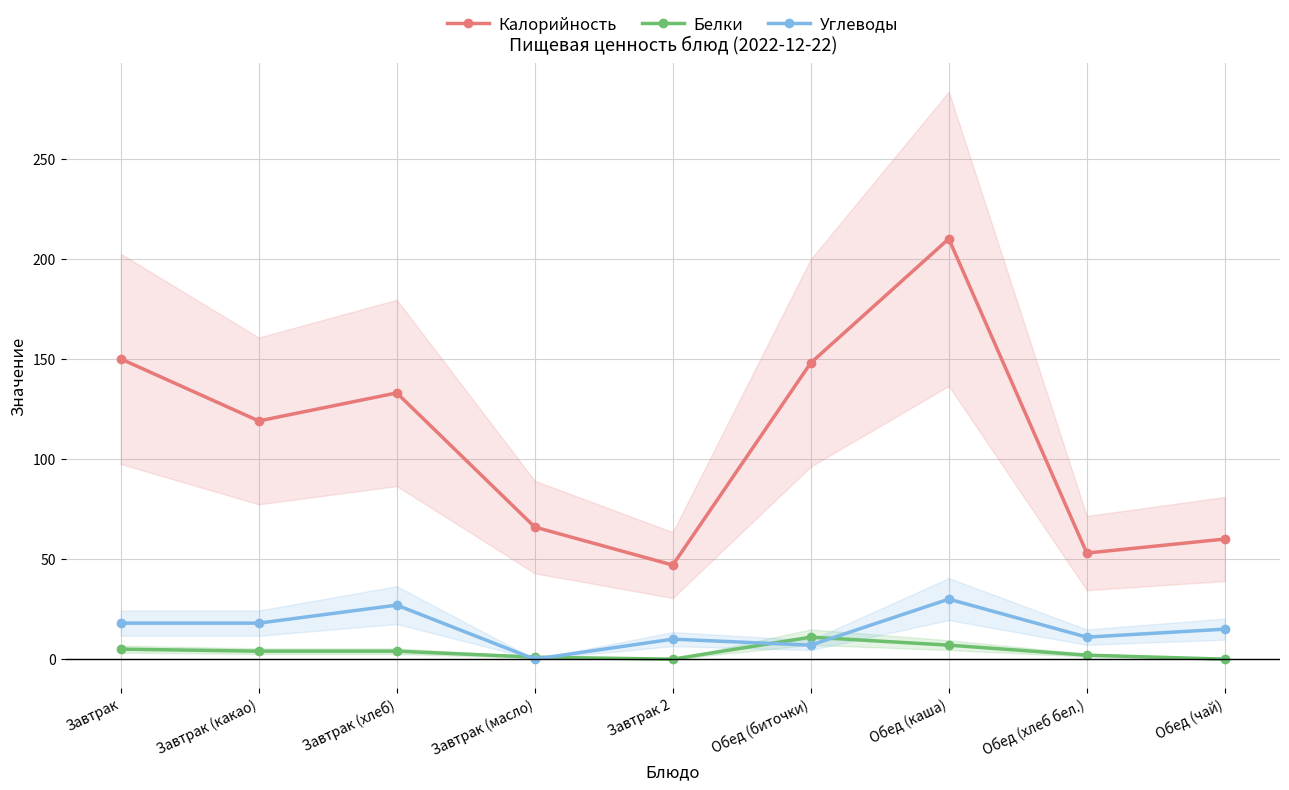

True or false: Калорийность and Белки cross at least once.

False